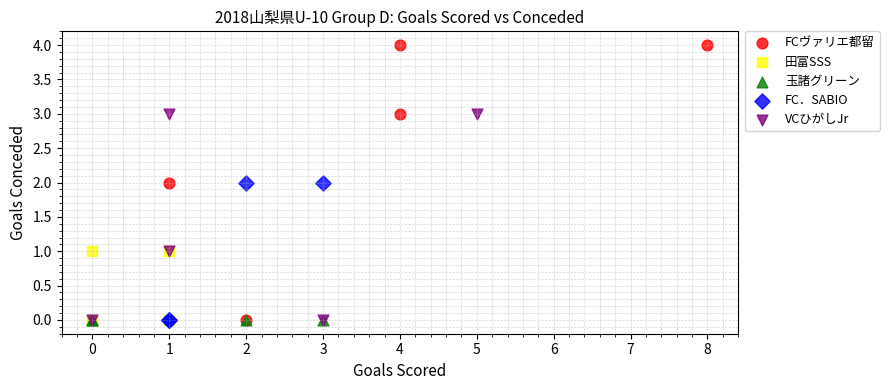

Which series reaches the maximum Y coordinate?

FCヴァリエ都留